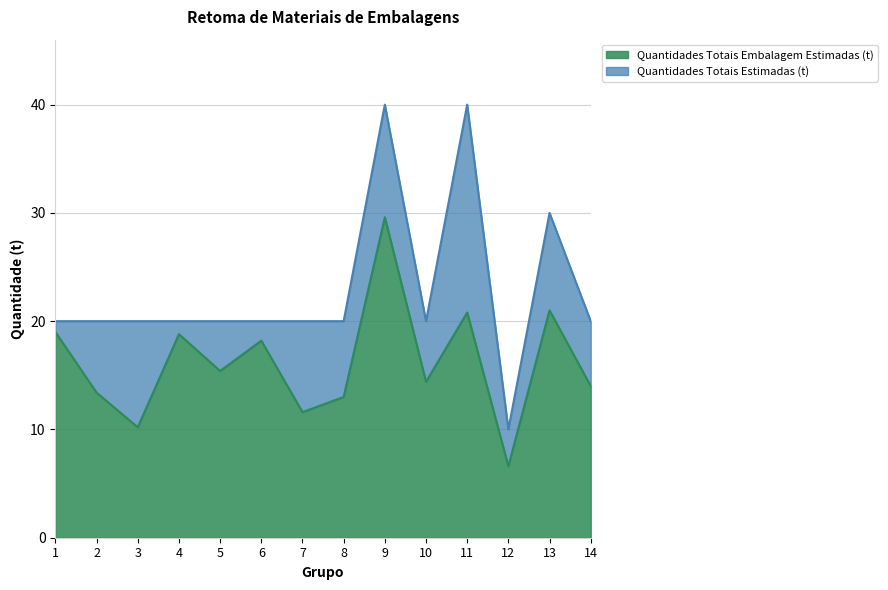

At which label does Quantidades Totais Estimadas (t) first exceed 20?

9